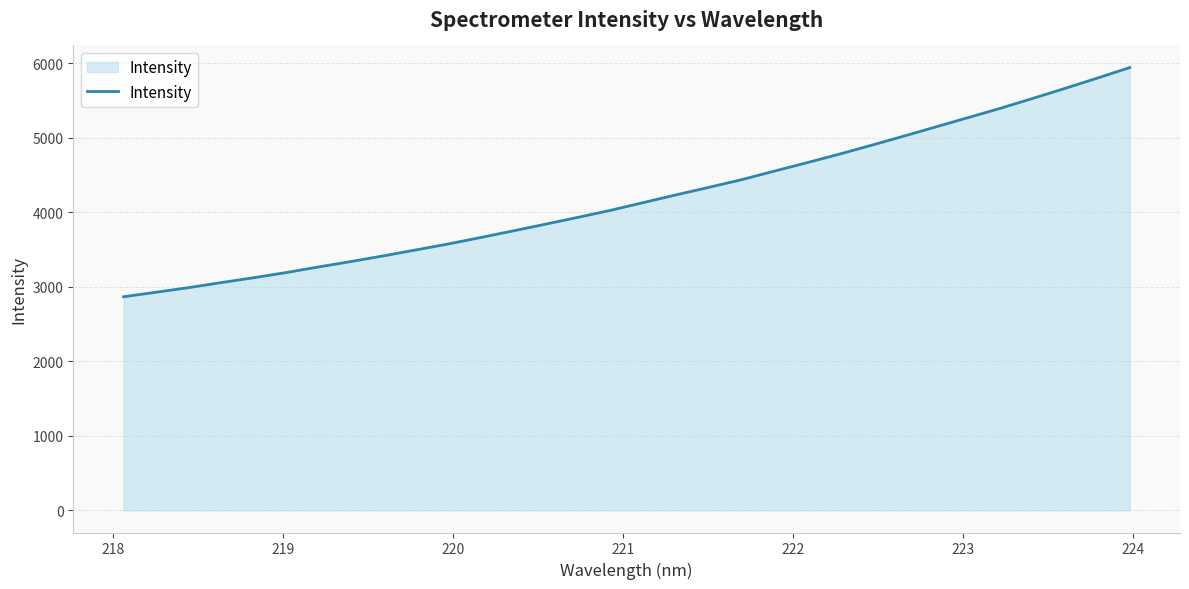

What is the greatest value displayed?

5942.9